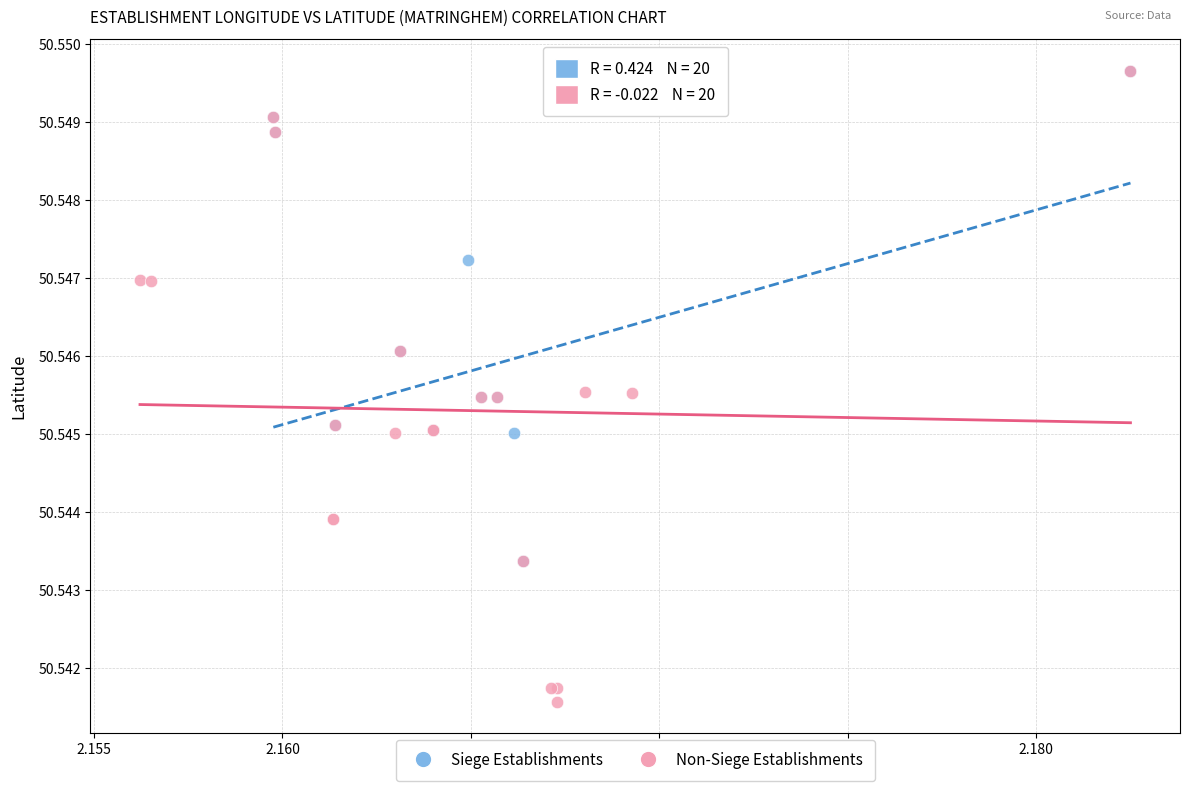

Which series reaches the minimum Y coordinate?

Non-Siege Establishments